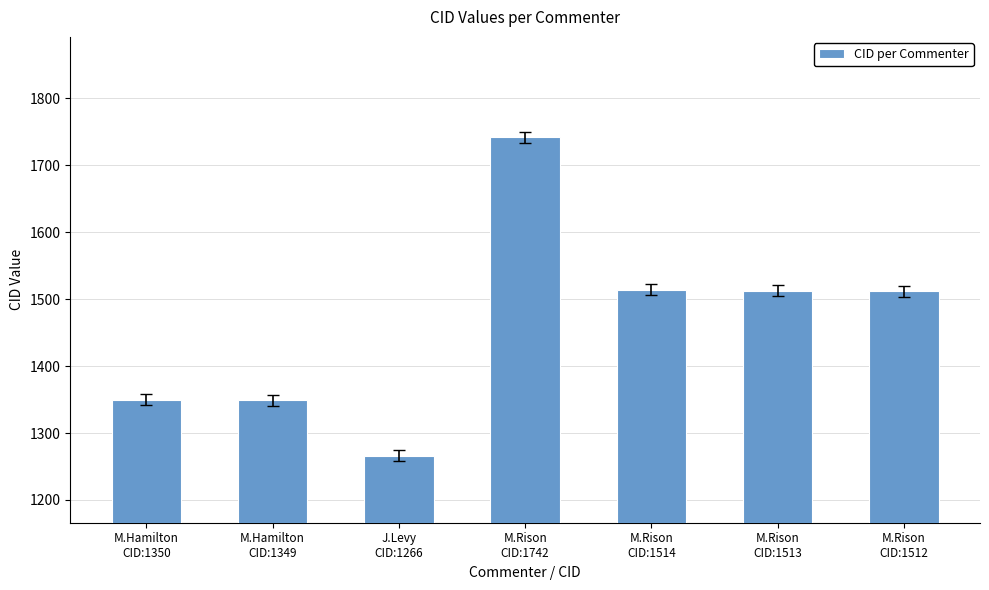

What is the minimum value shown in the chart?

1266